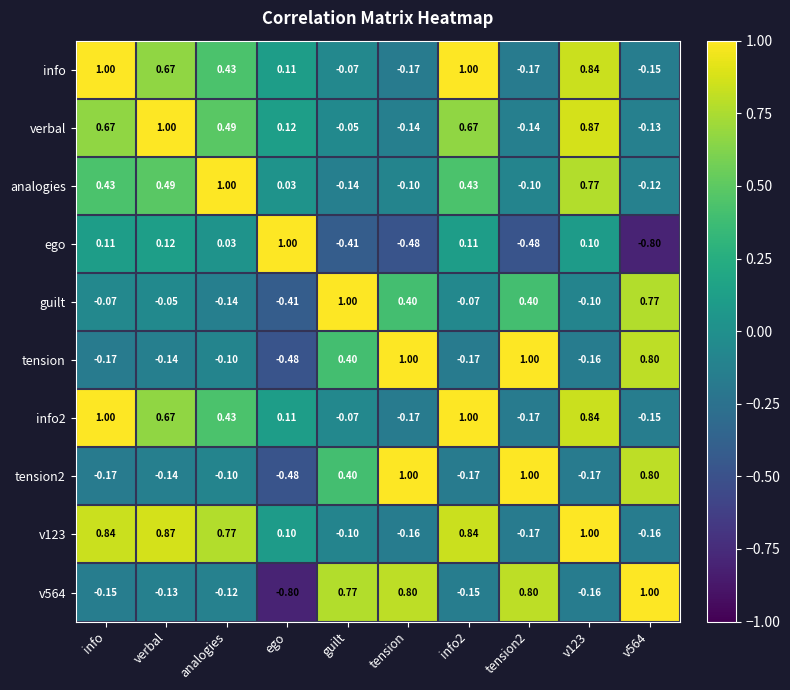

At which label does analogies reach its minimum?

guilt